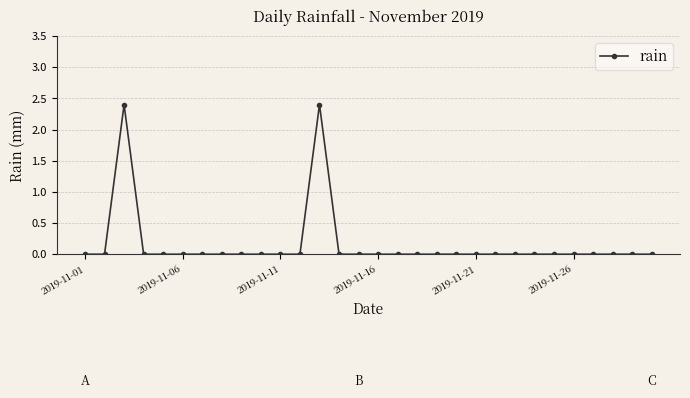

What is the sum of all values?

4.8